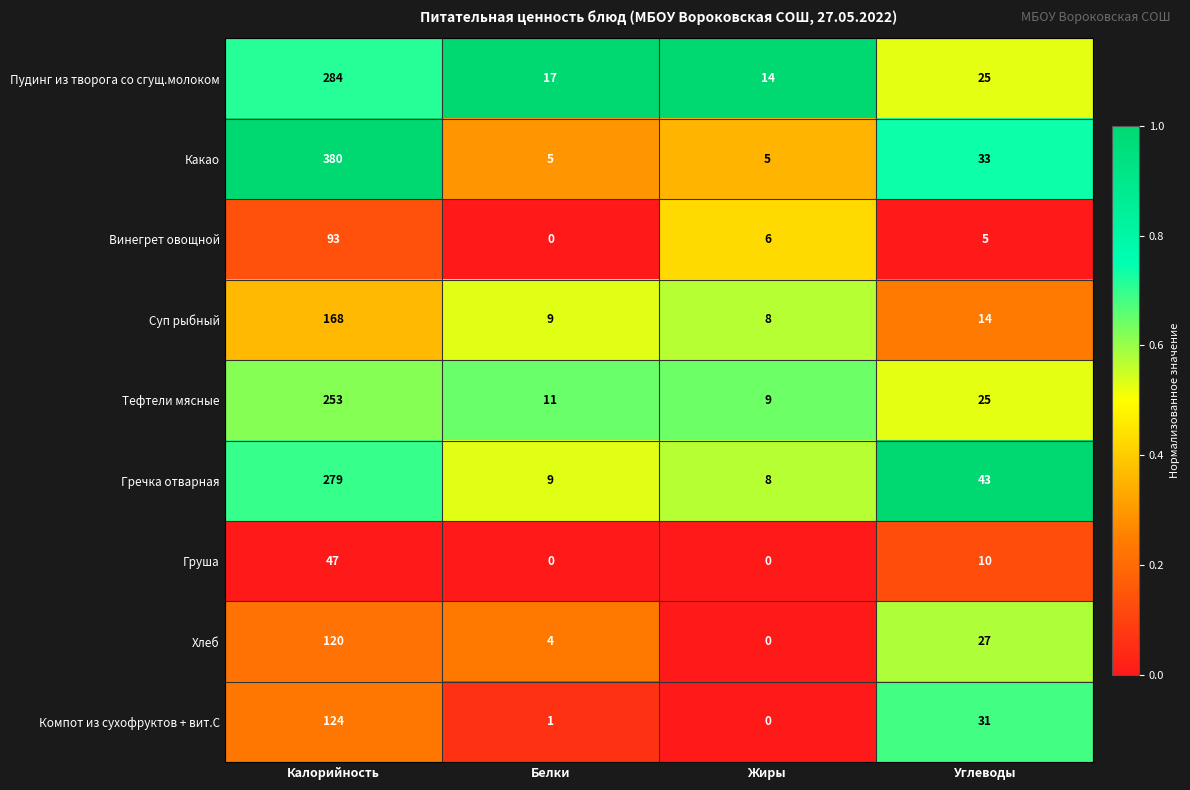

Which series changed the most between Калорийность and Жиры?

Какао